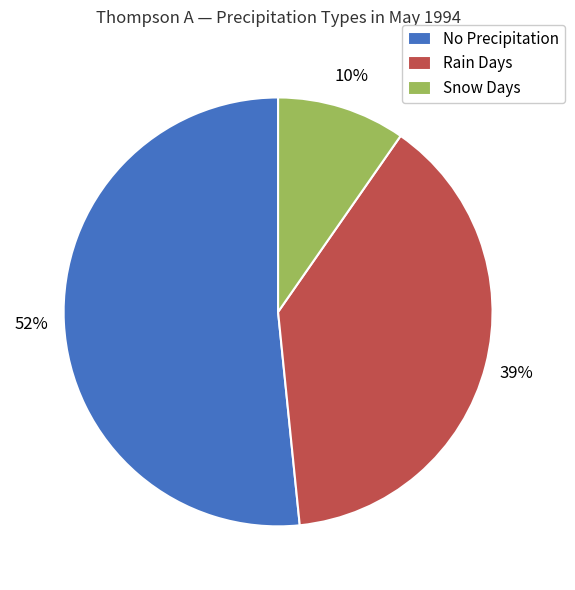

Rank the categories by value from lowest to highest.

Snow Days, Rain Days, No Precipitation